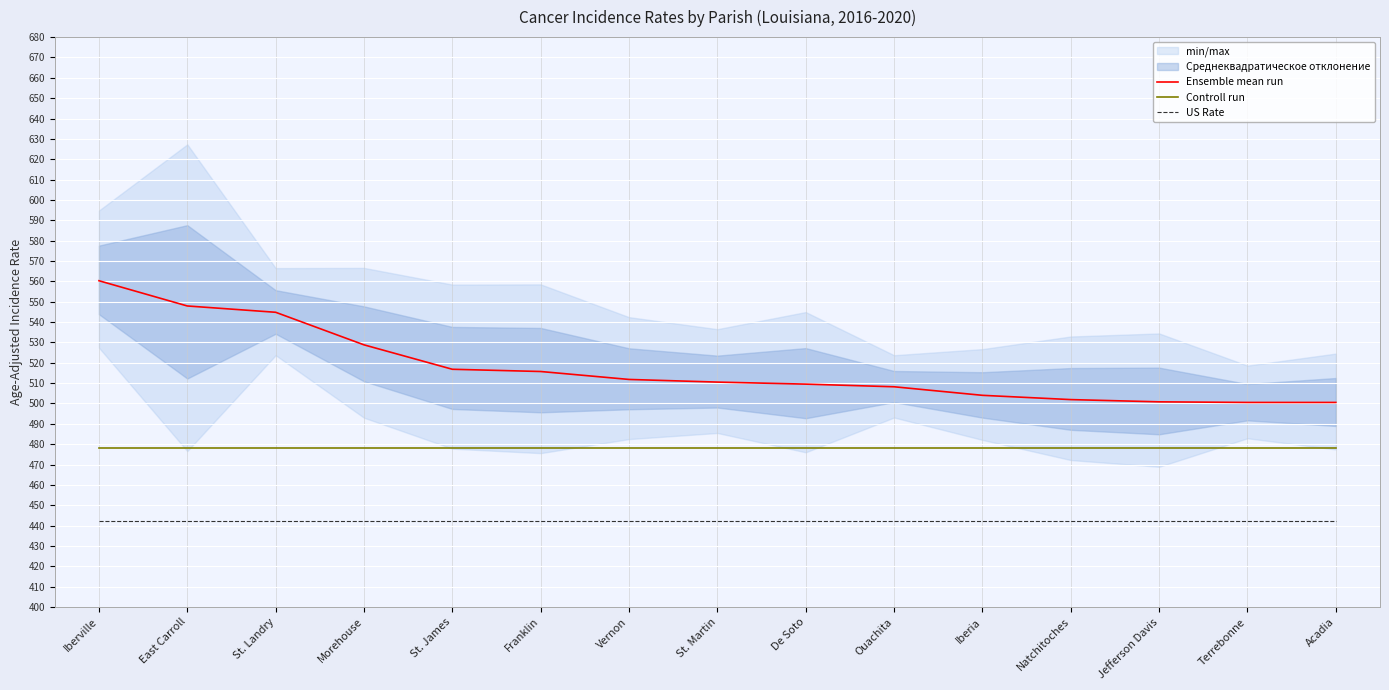

How many lines are shown in the chart?

3